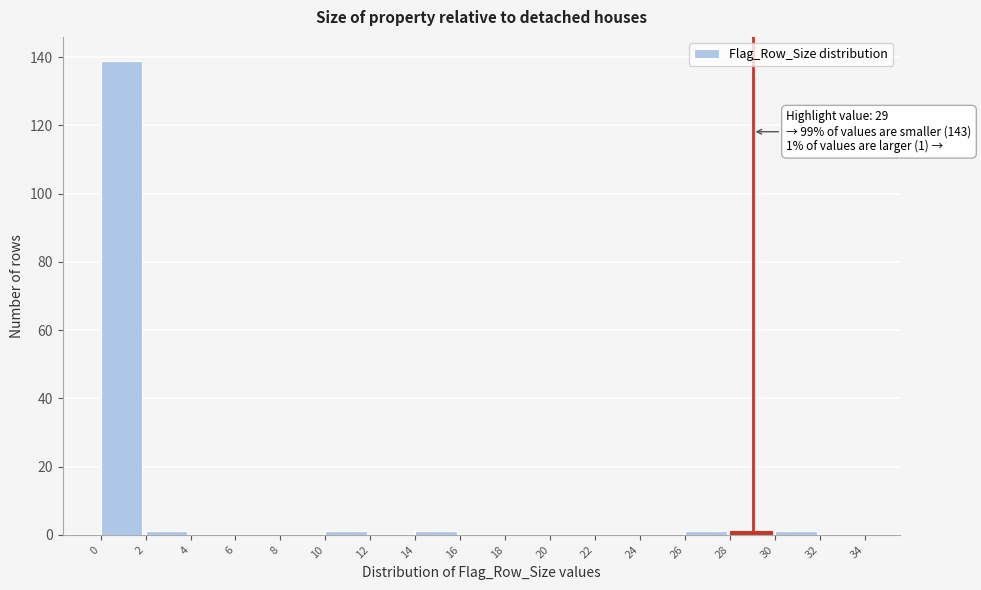

Which range on the x-axis has the tallest bar?

0 to 2